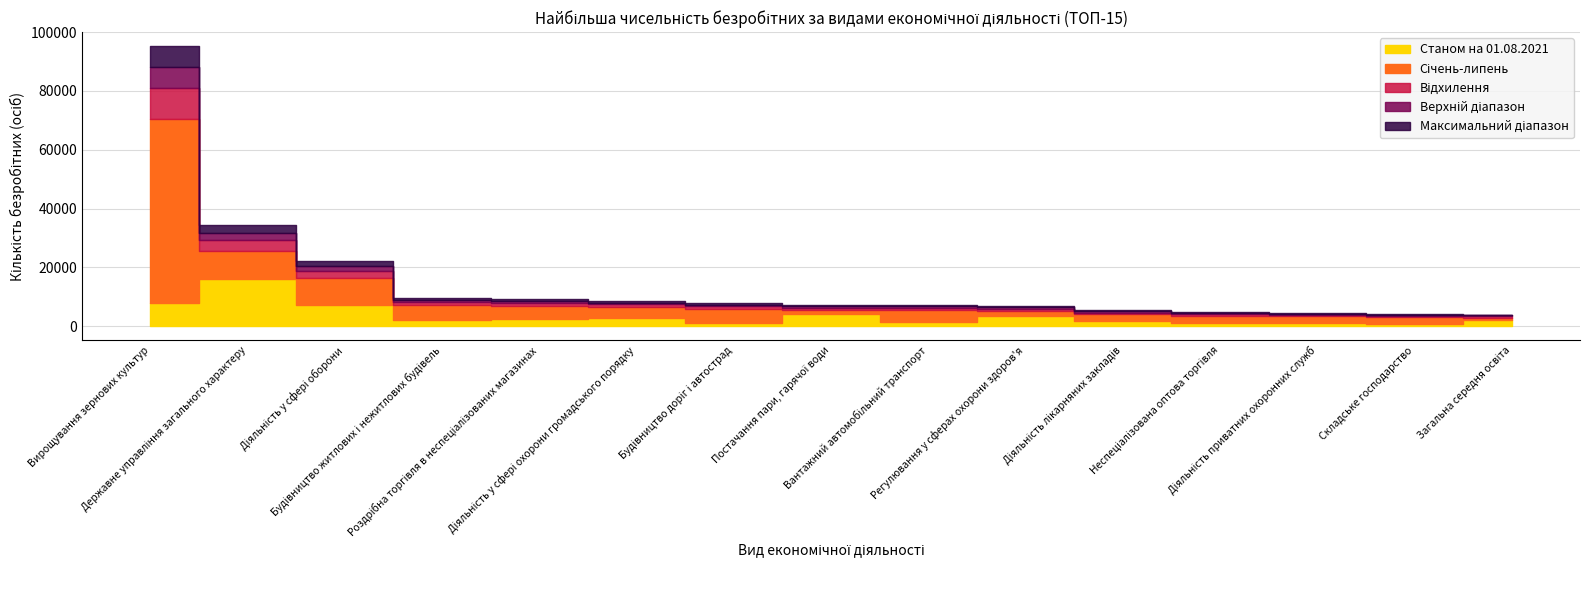

What is the smallest value displayed?

895